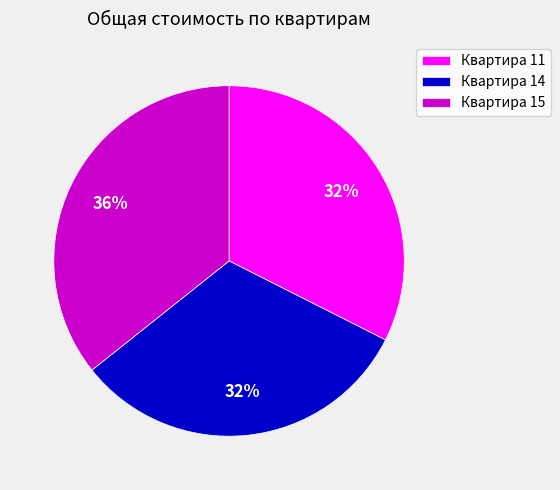

Do Квартира 11 and Квартира 15 together represent more than half of the pie?

Yes